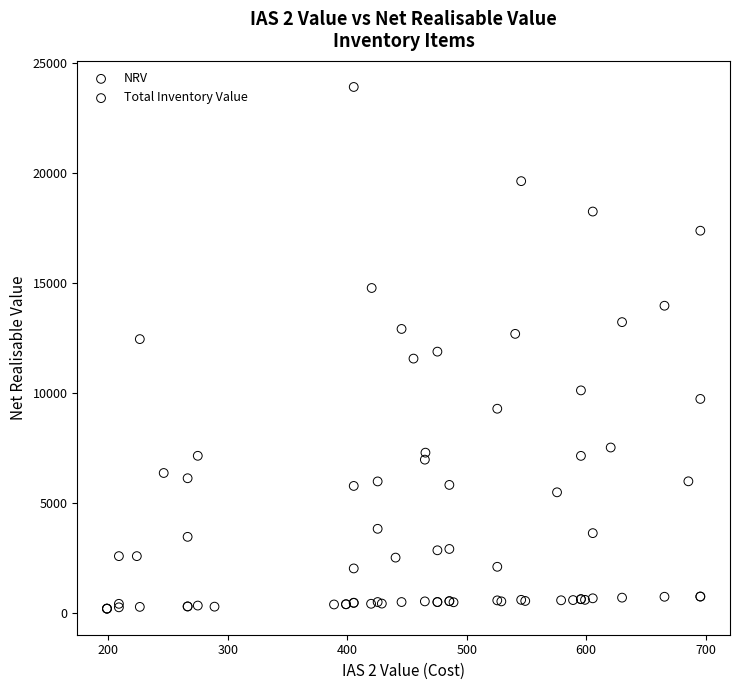

Which series has the largest Y range (max minus min)?

Total Inventory Value